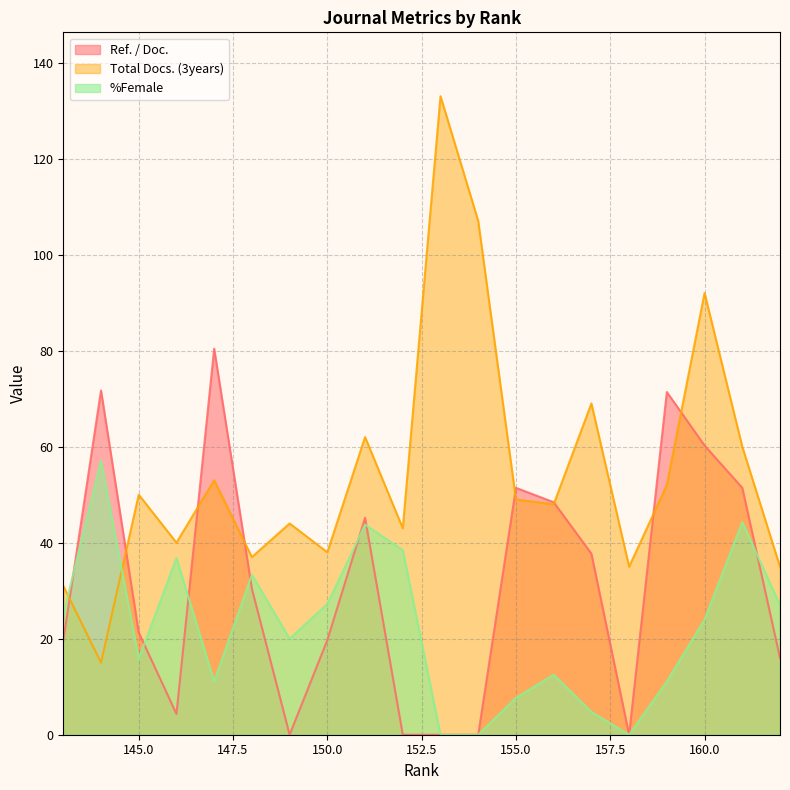

What is the difference between the Ref. / Doc. values at 160 and 155?

8.8